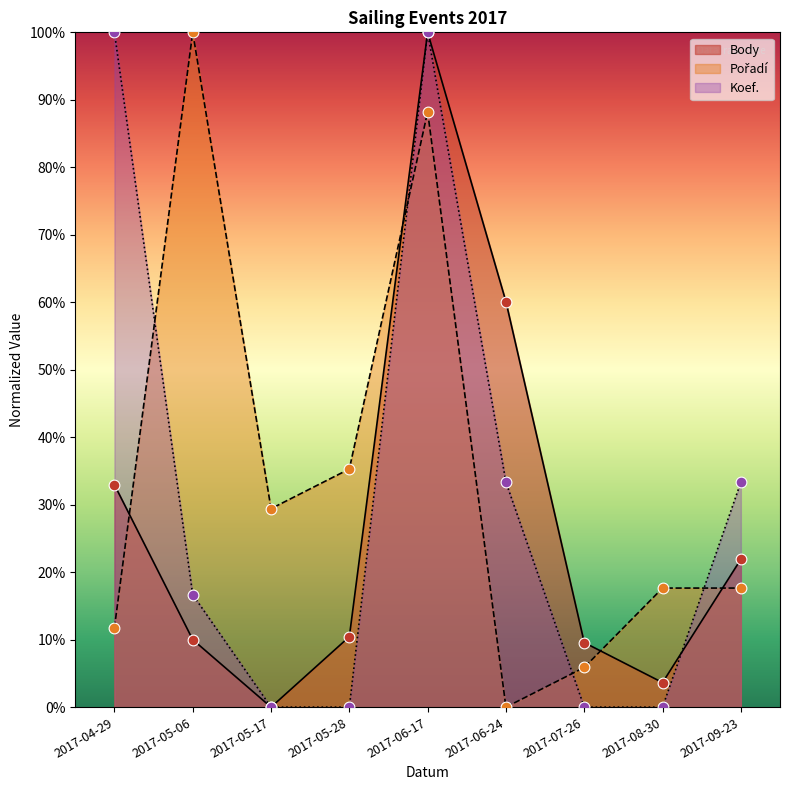

Which series reaches the minimum Y coordinate?

Body